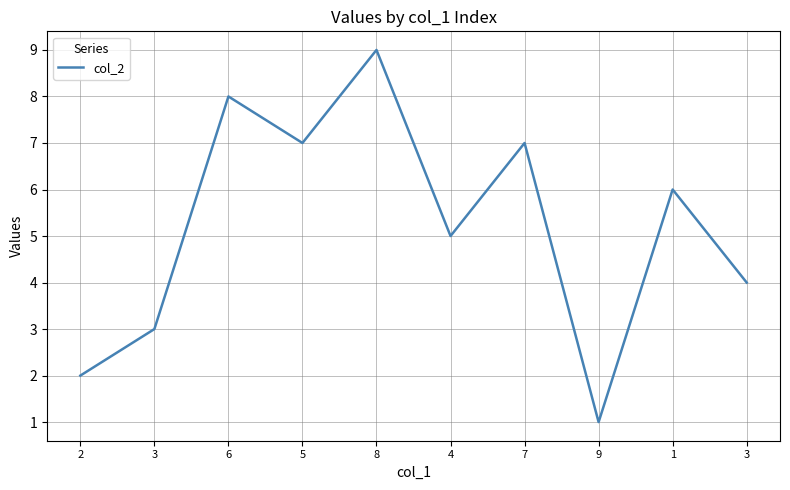

What is the difference between the second highest and minimum values?

7